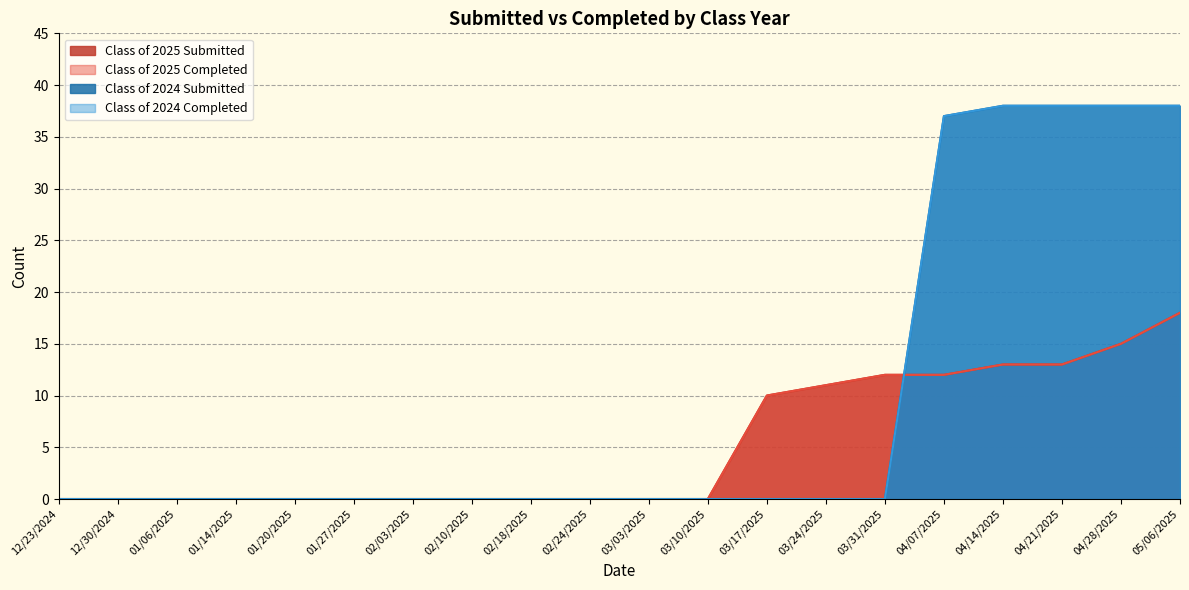

At how many categories does at least one series exceed 6?

8